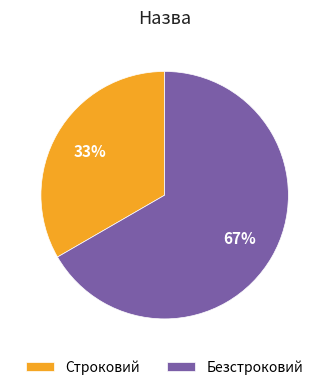

What percentage is the Безстроковий slice, to the nearest percent?

67%